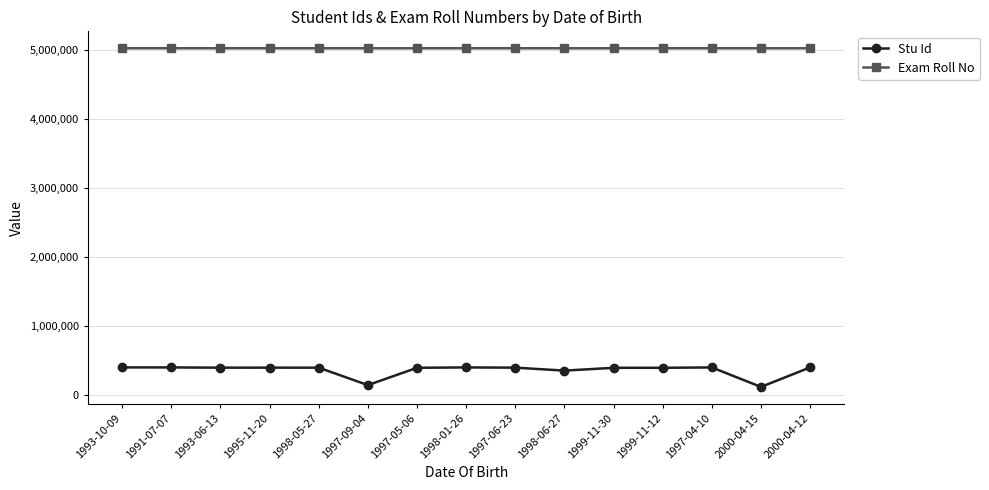

True or false: Exam Roll No has more than 0 interior local peaks.

True